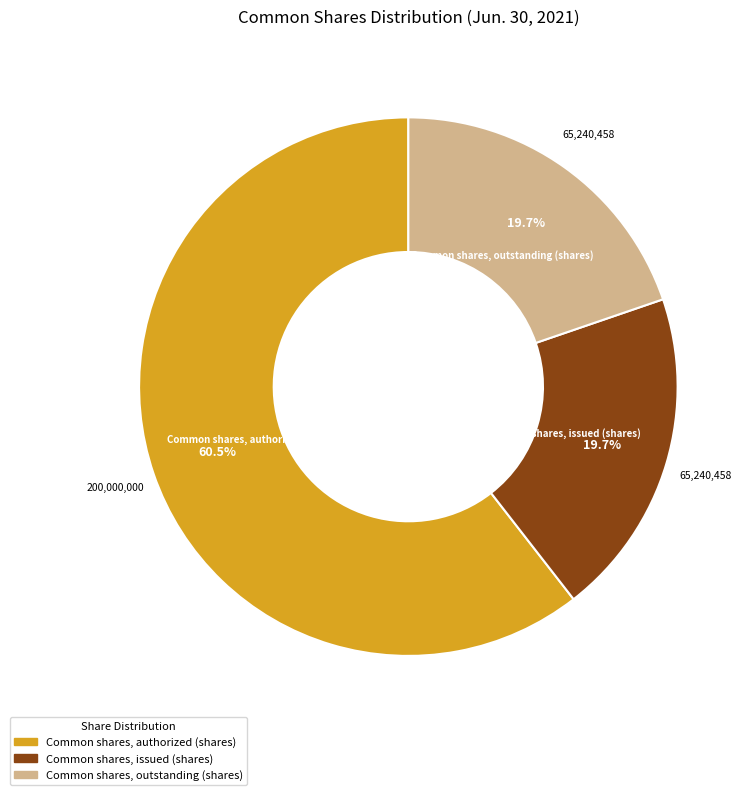

To the nearest percent, what is the combined percentage of Common shares, authorized (shares) and Common shares, issued (shares)?

80%